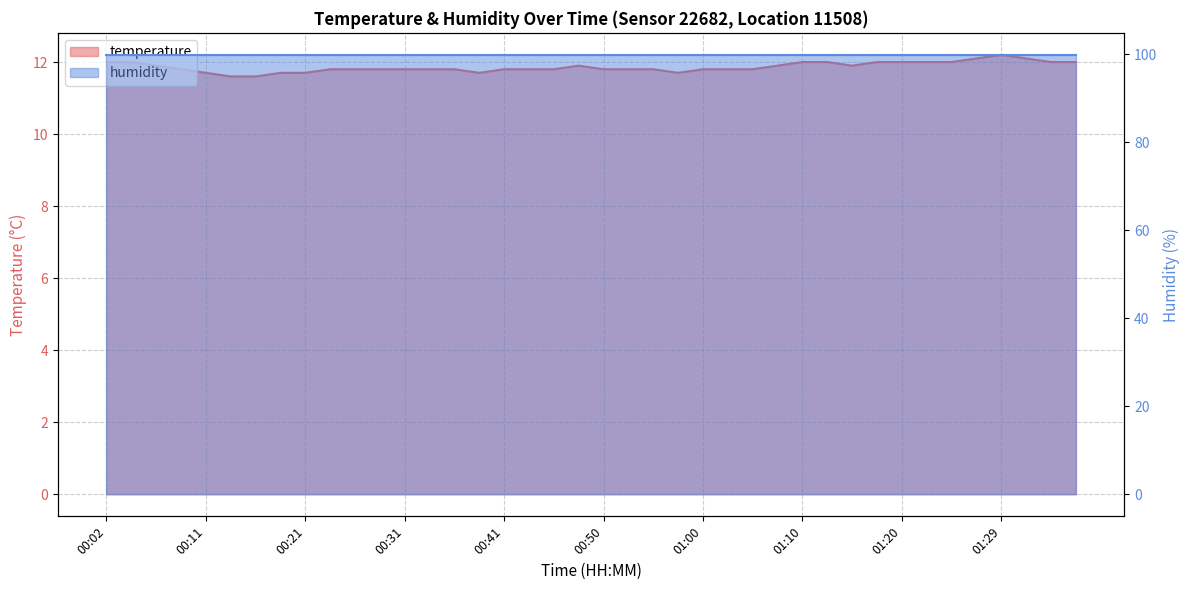

What is the change in value from 01:00 to 01:32?

+0.3